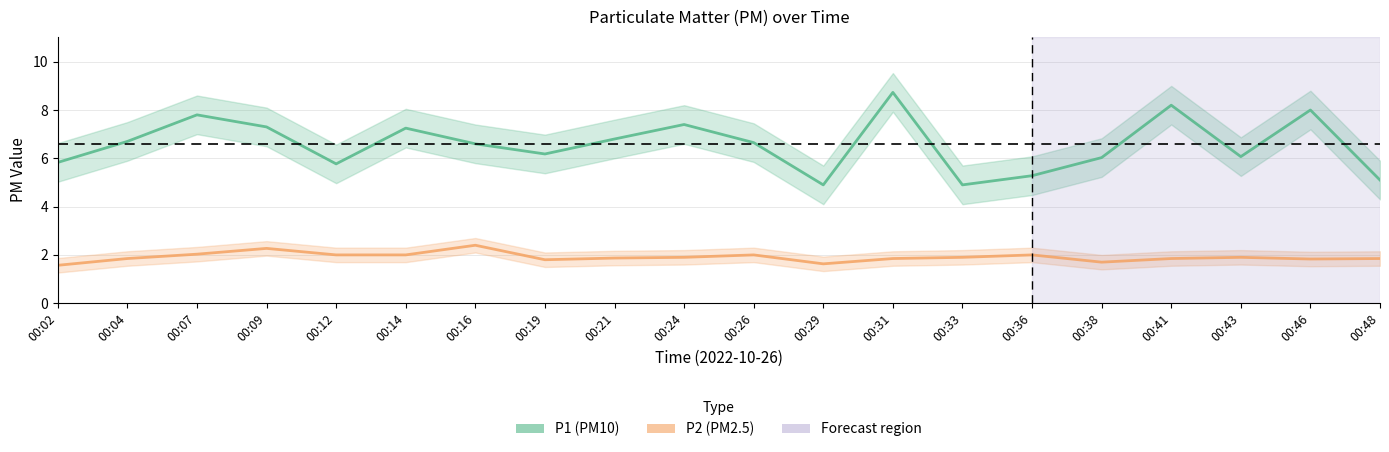

Is the value of P1 at 00:07 greater than the value of P2 at 00:02?

Yes